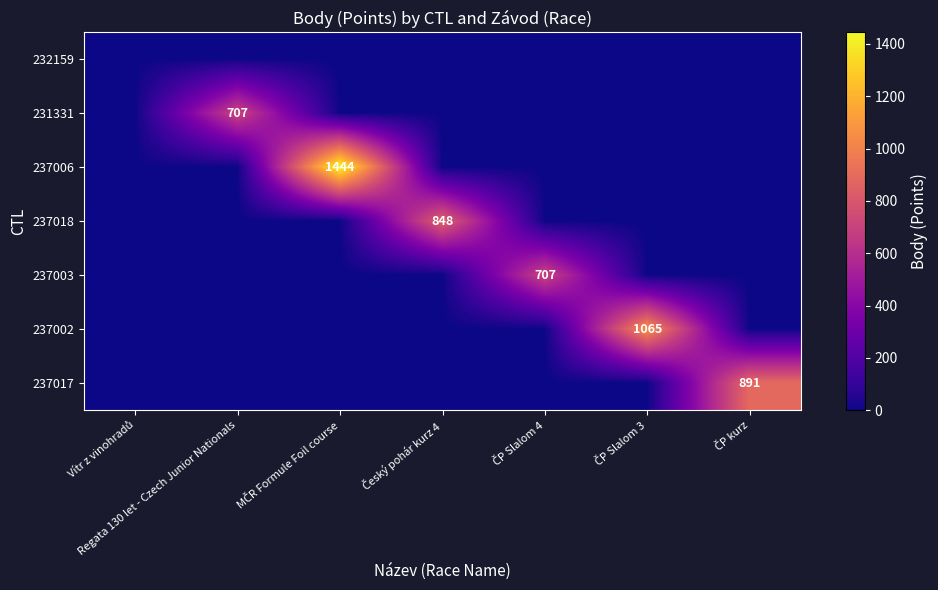

True or false: 231331 has a value of 0 at ČP kurz.

True